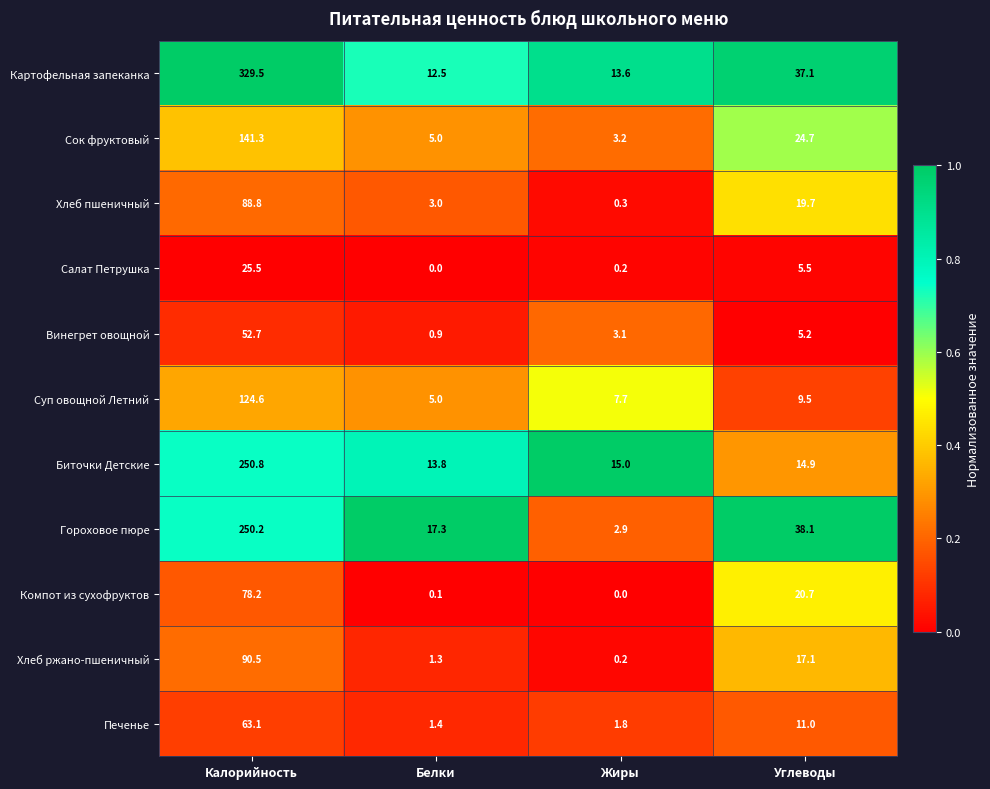

What is the difference between the maximum and second lowest values in the Сок фруктовый series?

136.3